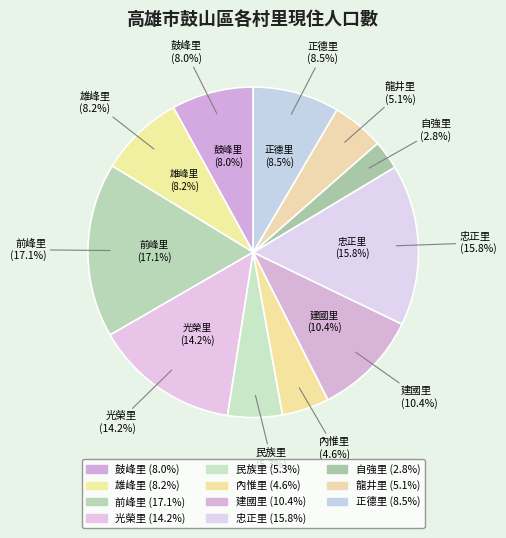

What is the smallest slice in the pie chart?

自強里